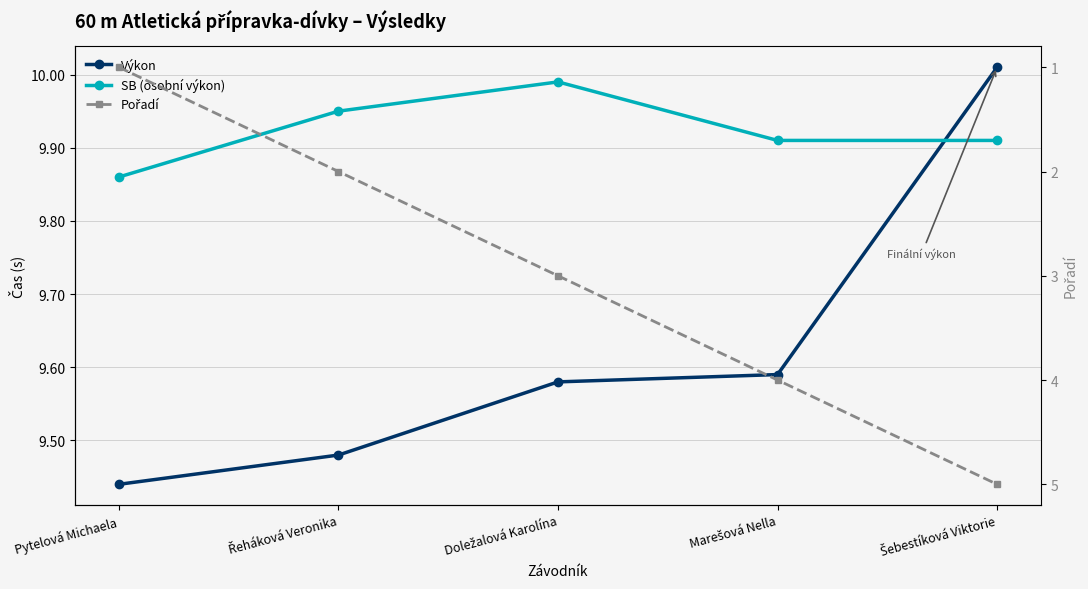

What is the maximum value shown in the chart?

10.0